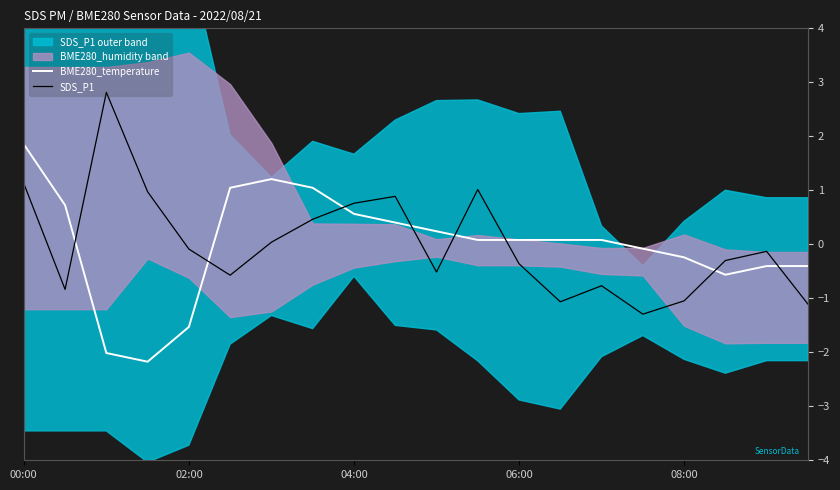

The value of SDS_P1 at 08:00 is -1.0. True or false?

True